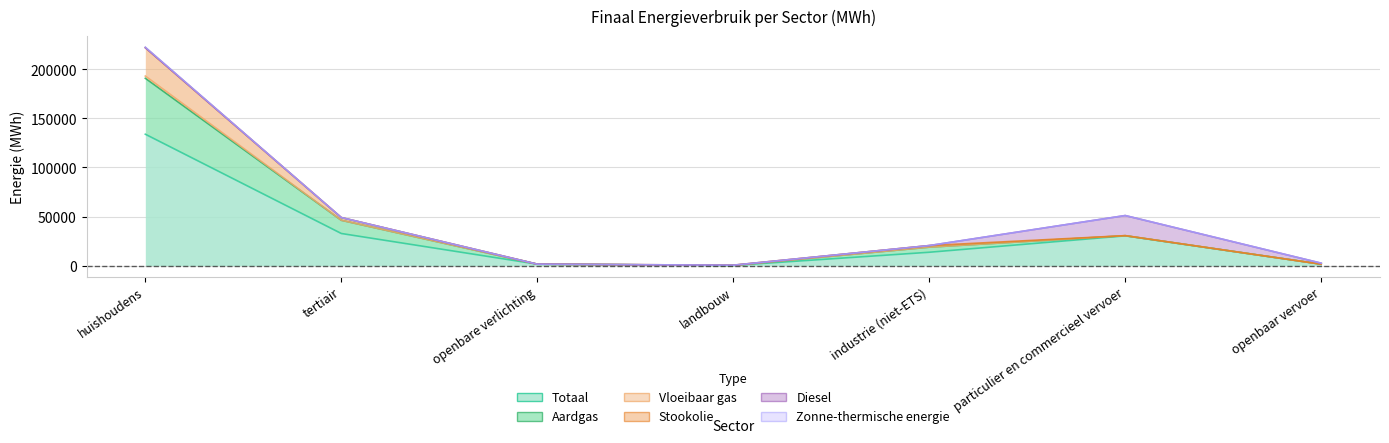

List the labels in order of Totaal value, largest first.

huishoudens, tertiair, particulier en commercieel vervoer, industrie (niet-ETS), openbare verlichting, openbaar vervoer, landbouw